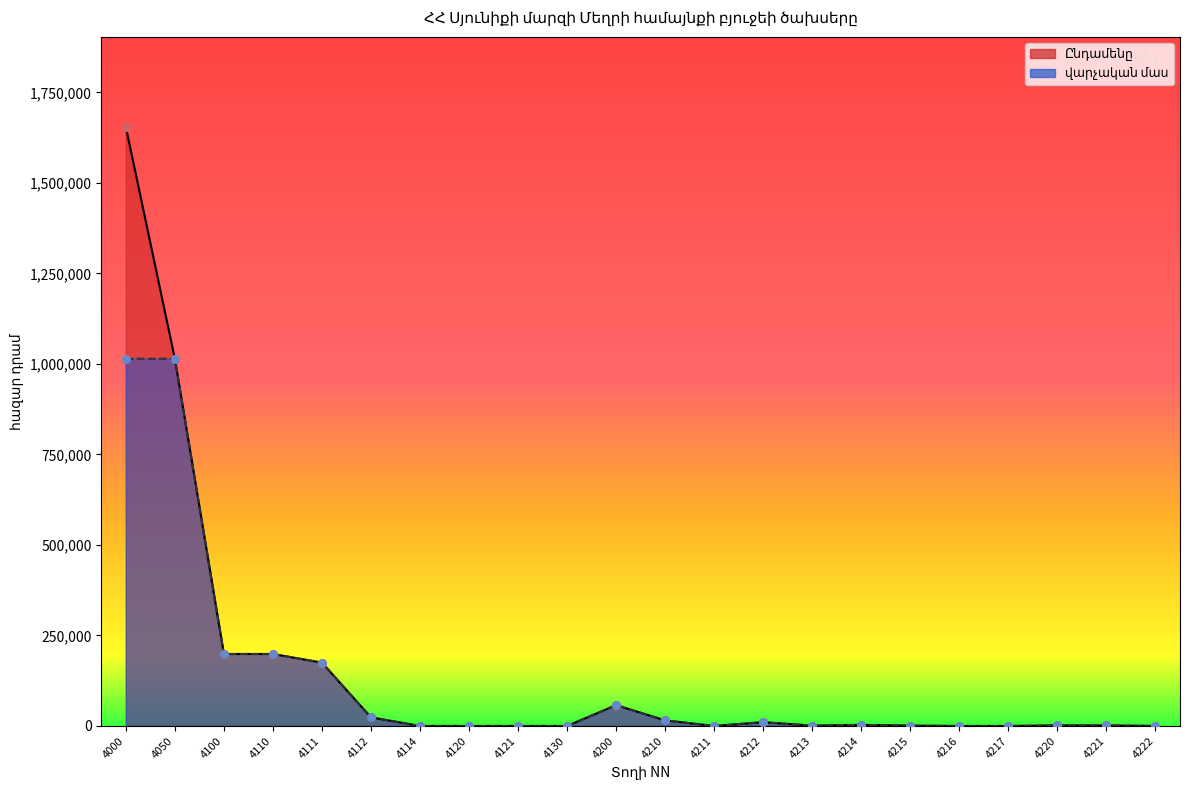

At how many categories does at least one series exceed 1009650?

2